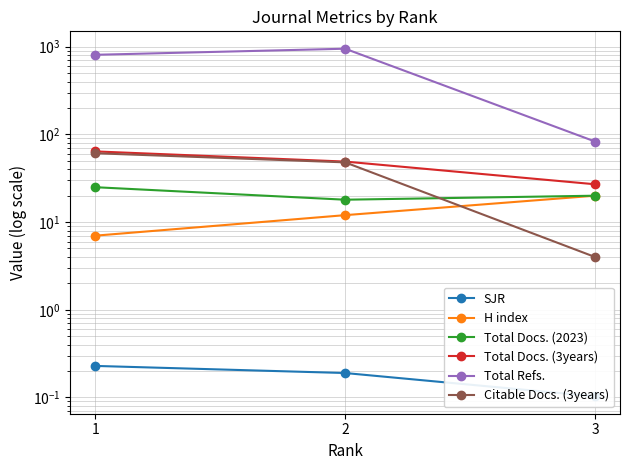

Rank the series at 1 from lowest to highest value.

SJR, H index, Total Docs. (2023), Citable Docs. (3years), Total Docs. (3years), Total Refs.